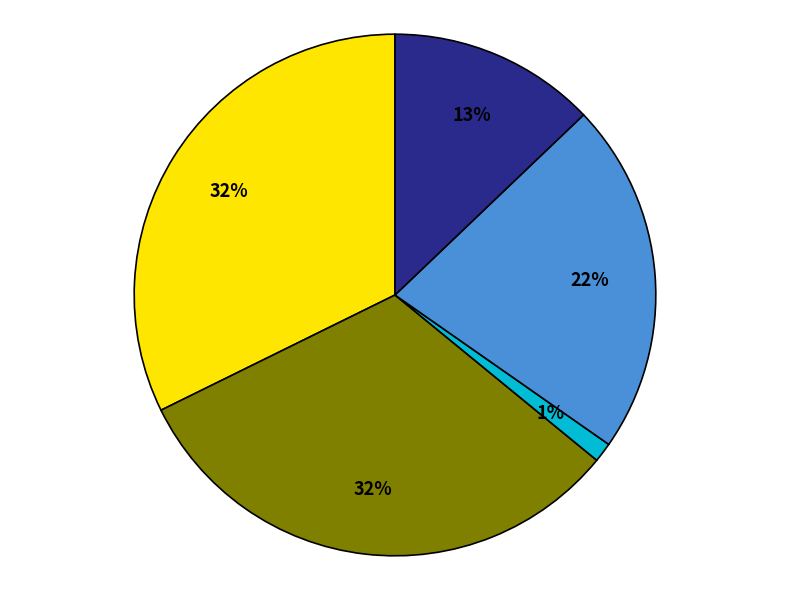

Count the number of slices in the pie.

5